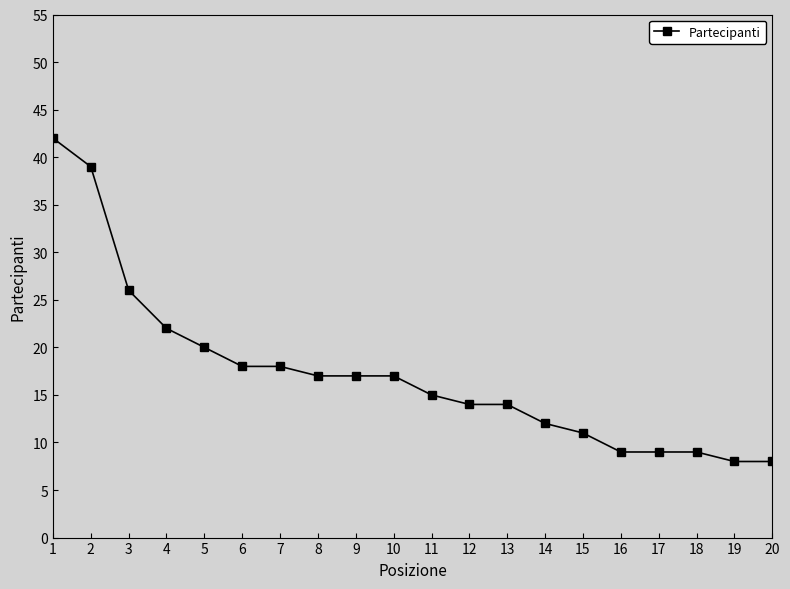

True or false: the data shows 25 at 10.

False